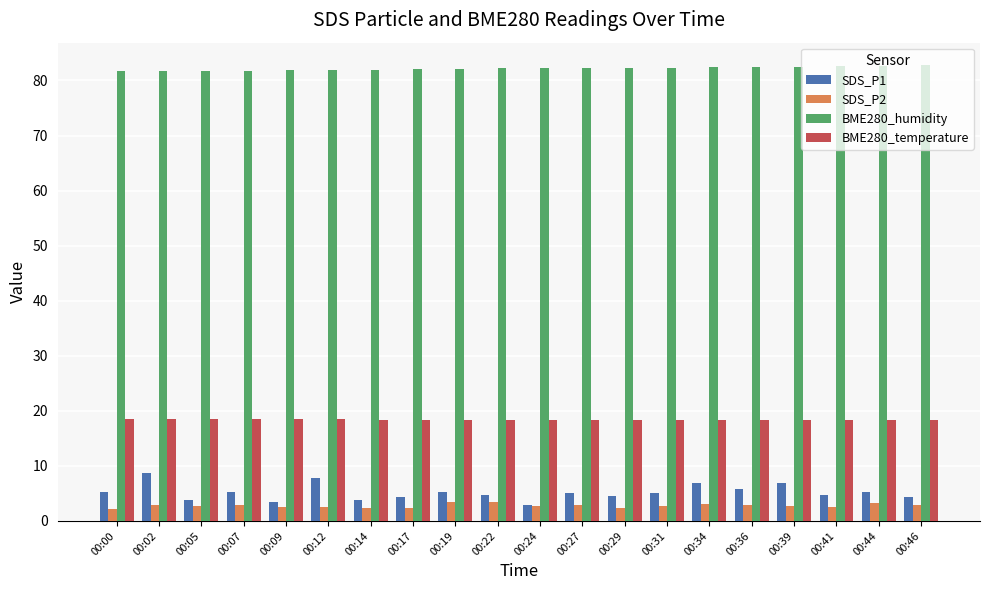

The BME280_humidity series shows 31.3 at 00:17. True or false?

False